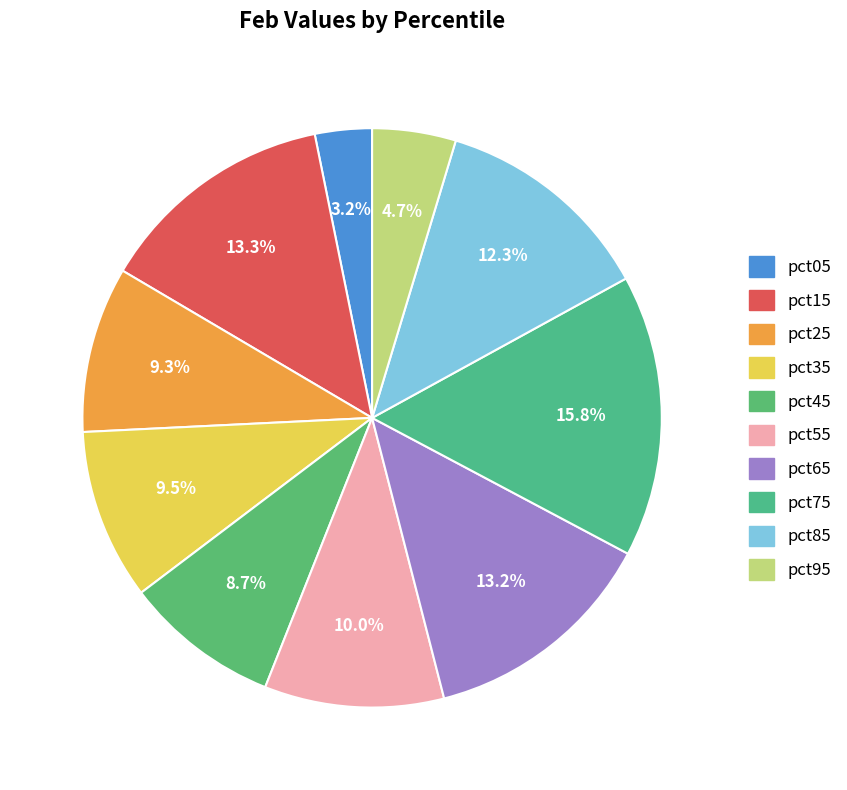

To the nearest percent, what is the difference between the pct65 and pct85 slice percentages?

1%